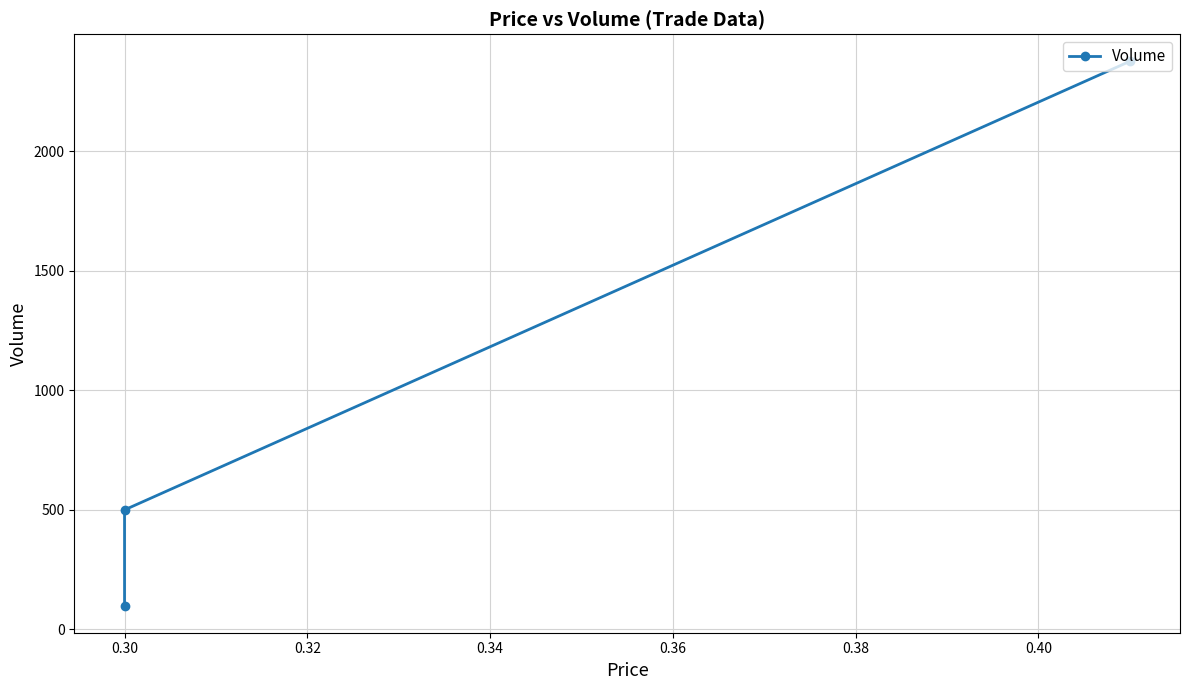

What is the sum of the values at 0.30 and 0.32?

600